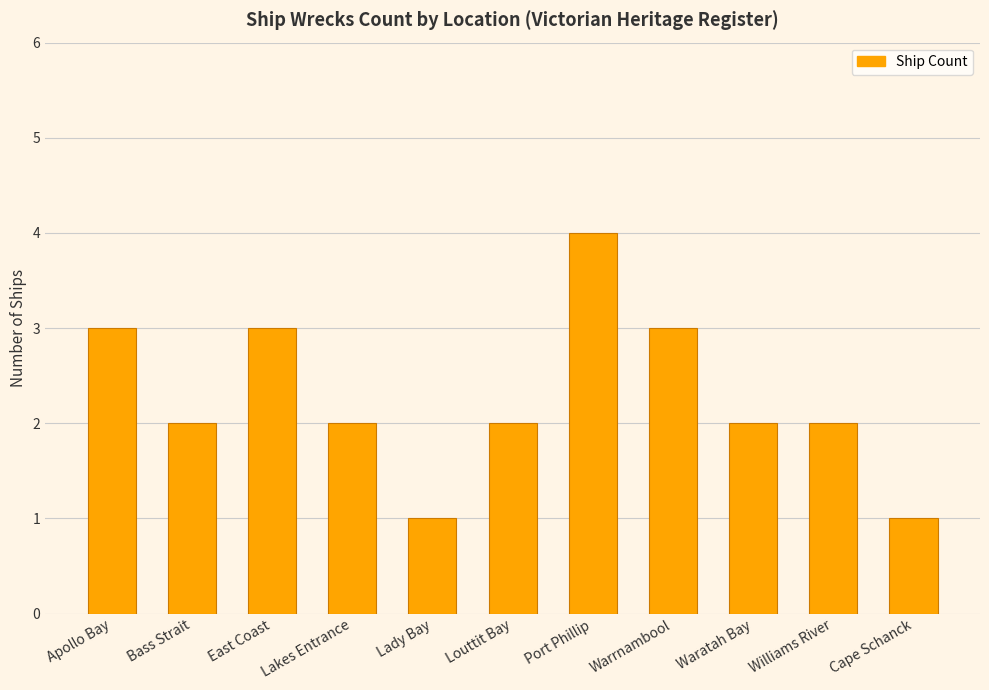

What is the ratio of the value at Louttit Bay to the value at Warrnambool?

0.7